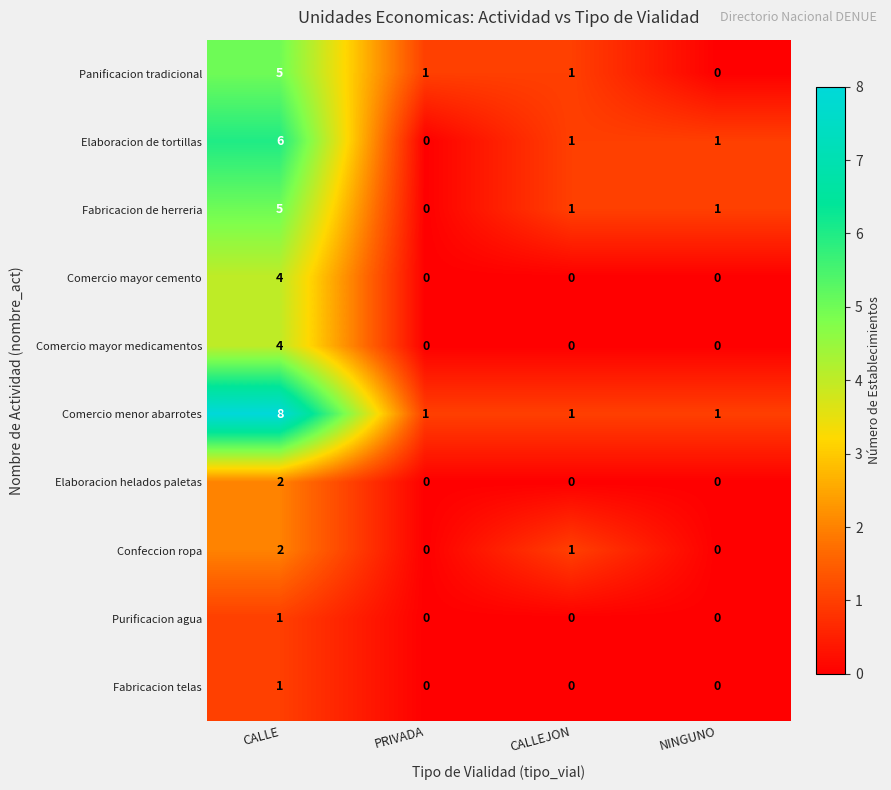

How many series are shown in this chart?

10